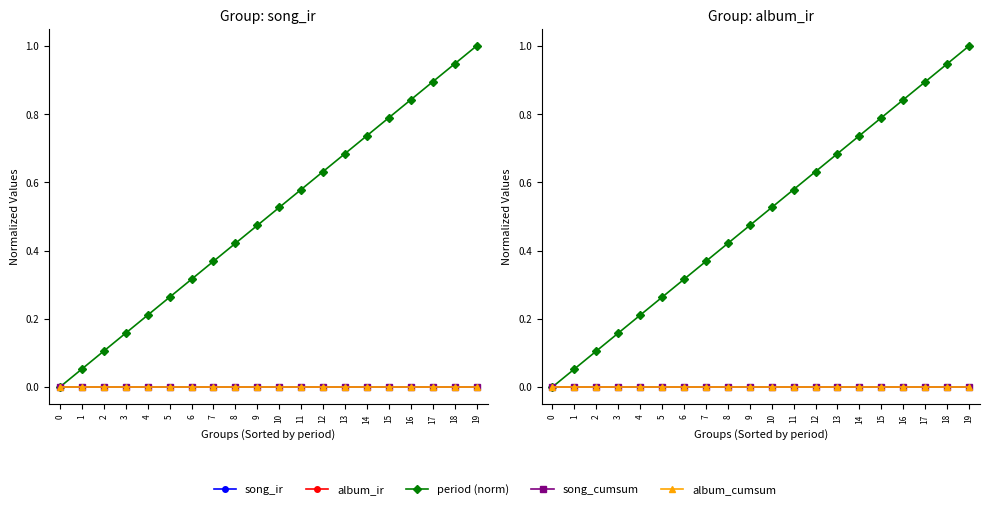

What is the total value across all series at 10?

0.5